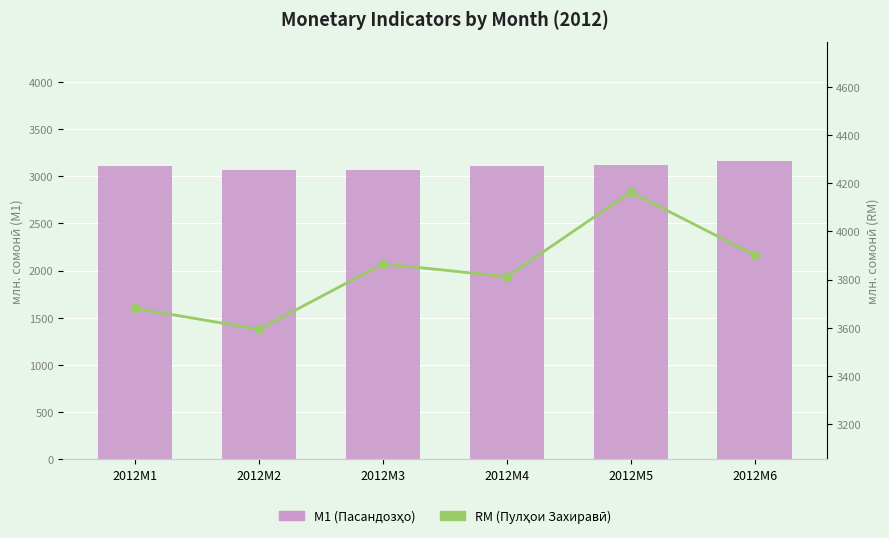

What is the difference between the maximum and second lowest values in the M1 (Пасандозҳо) series?

93.1